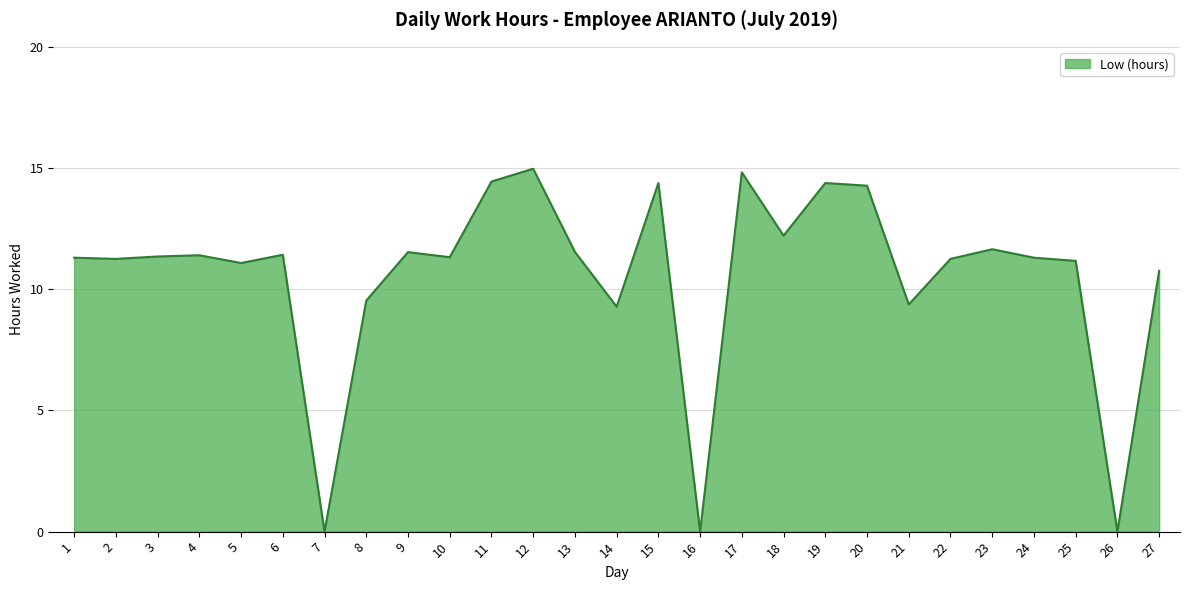

What is the maximum value shown in the chart?

15.0